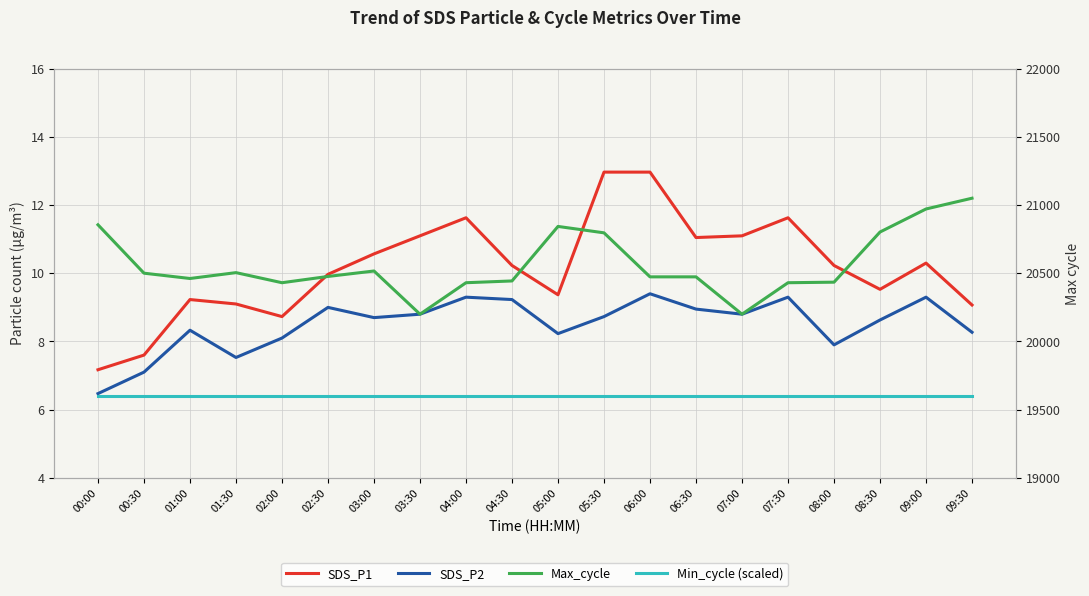

Reading right to left, list all the values displayed in this chart.

SDS_P1: 9.1	10.3	9.5	10.2	11.6	11.1	11.1	13.0	13.0	9.4	10.2	11.6	11.1	10.6	10.0	8.7	9.1	9.2	7.6	7.2
SDS_P2: 8.3	9.3	8.6	7.9	9.3	8.8	8.9	9.4	8.7	8.2	9.2	9.3	8.8	8.7	9.0	8.1	7.5	8.3	7.1	6.5
Max_cycle: 21051.0	20972.0	20803.0	20435.0	20431.0	20200.0	20474.0	20474.0	20797.0	20844.0	20444.0	20431.0	20200.0	20517.0	20477.0	20431.0	20505.0	20462.0	20501.0	20856.0
Min_cycle (scaled): 19600.0	19600.0	19600.0	19600.0	19600.0	19600.0	19600.0	19600.0	19600.0	19600.0	19600.0	19600.0	19600.0	19600.0	19600.0	19600.0	19600.0	19600.0	19600.0	19600.0